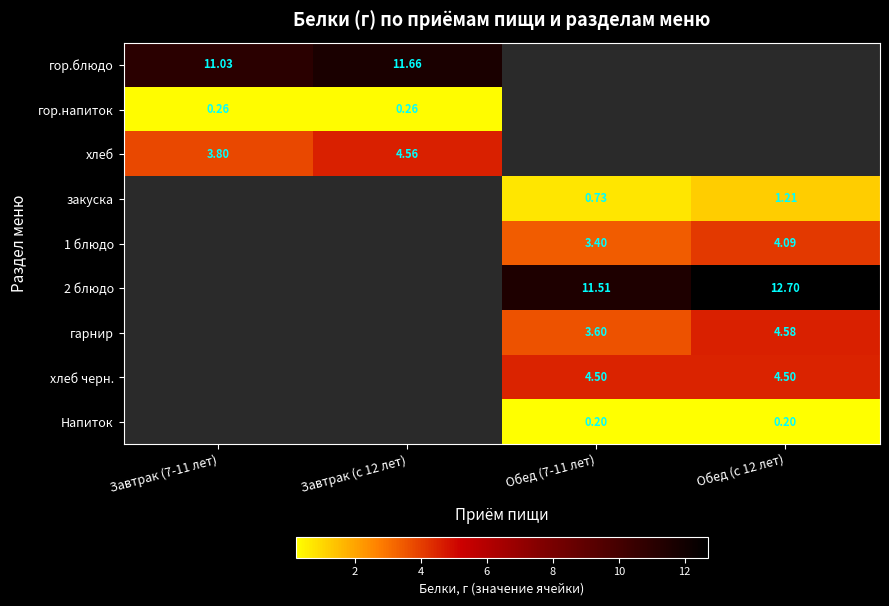

The value of 1 блюдо at Обед (с 12 лет) is 4.1. True or false?

True